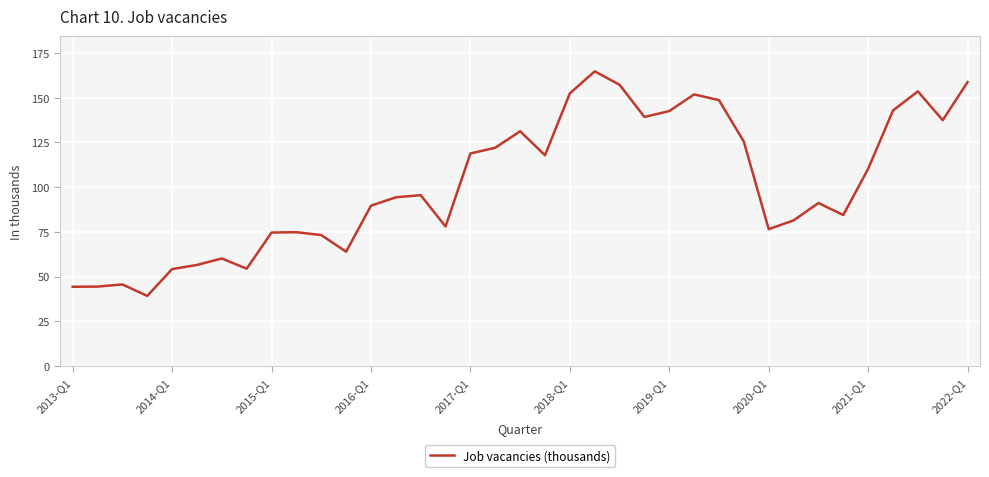

What is the difference between the maximum and minimum values?

125.5